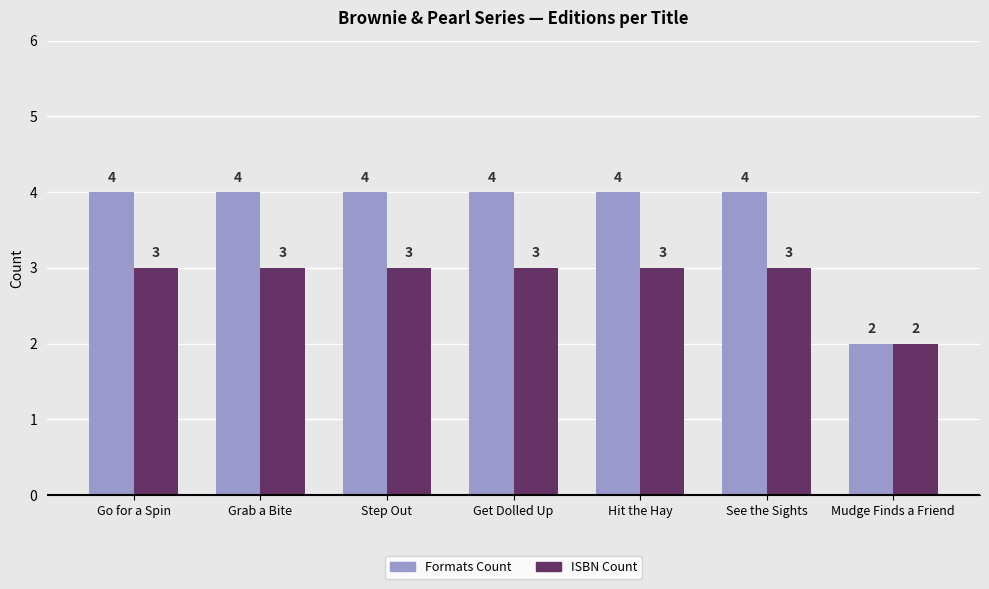

List the series in order of their overall mean, highest first.

Formats Count, ISBN Count